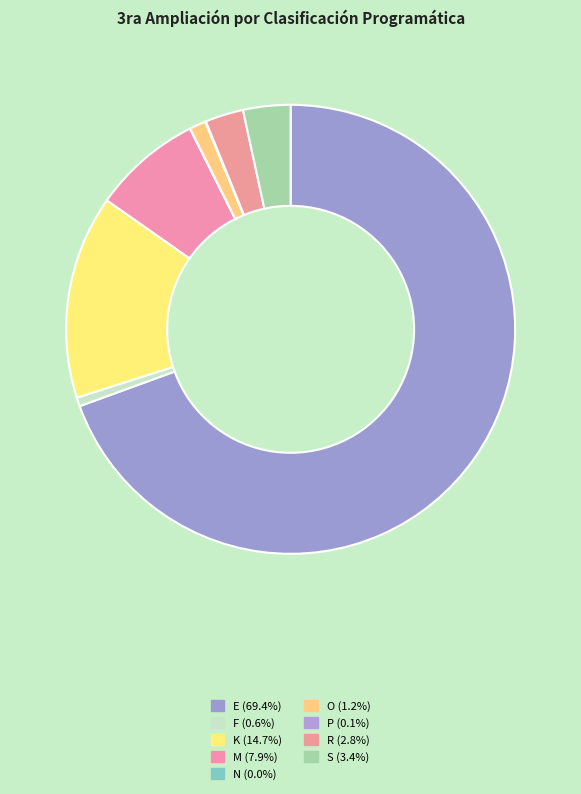

What is the smallest slice in the pie chart?

N